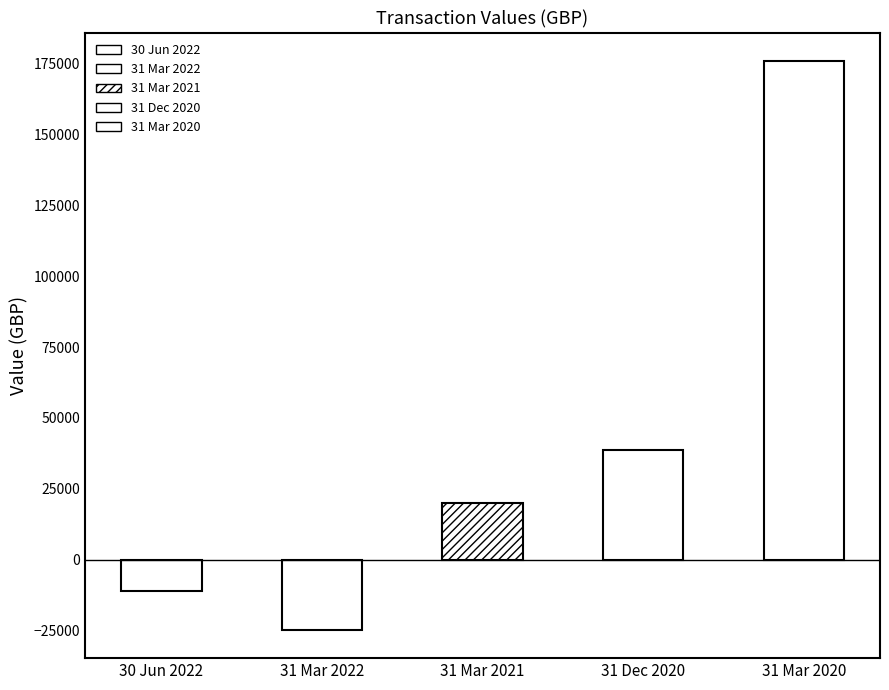

What is the average value?

39735.9